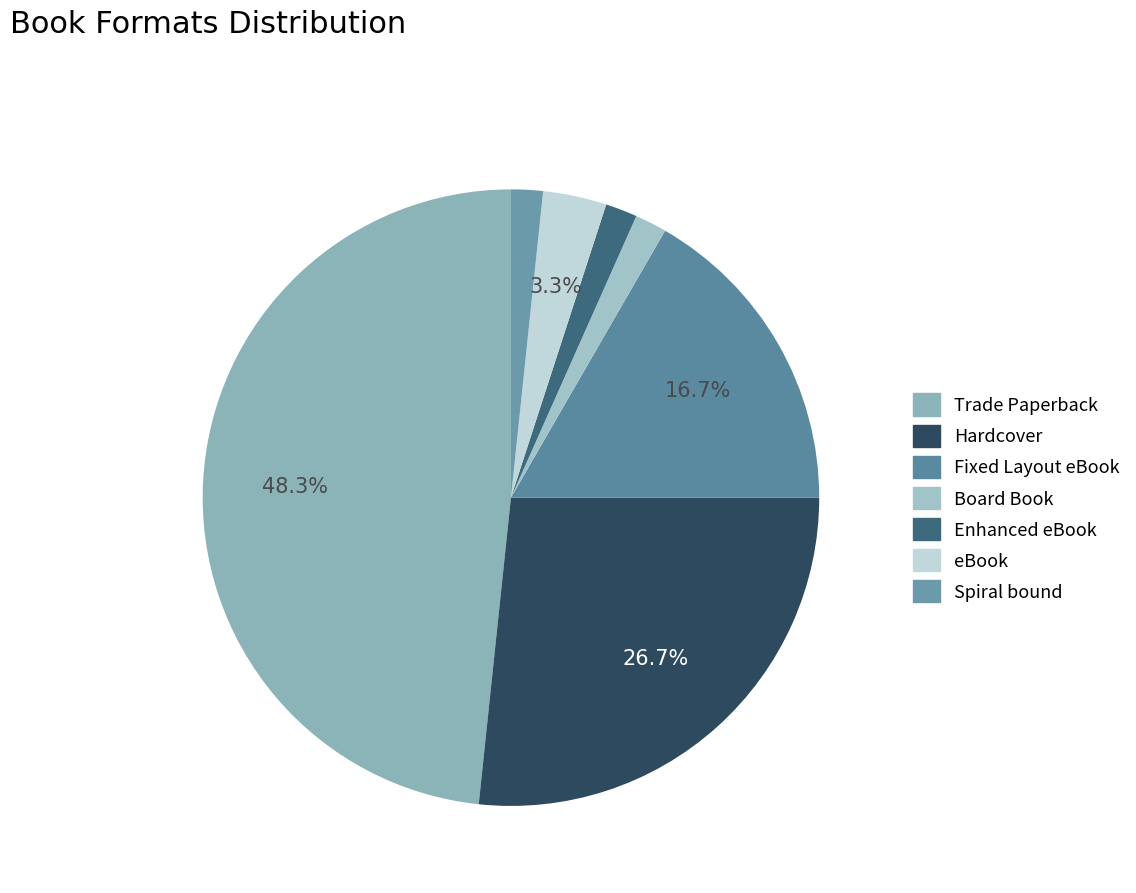

What is the ratio of the value at eBook to the value at Board Book?

2.0